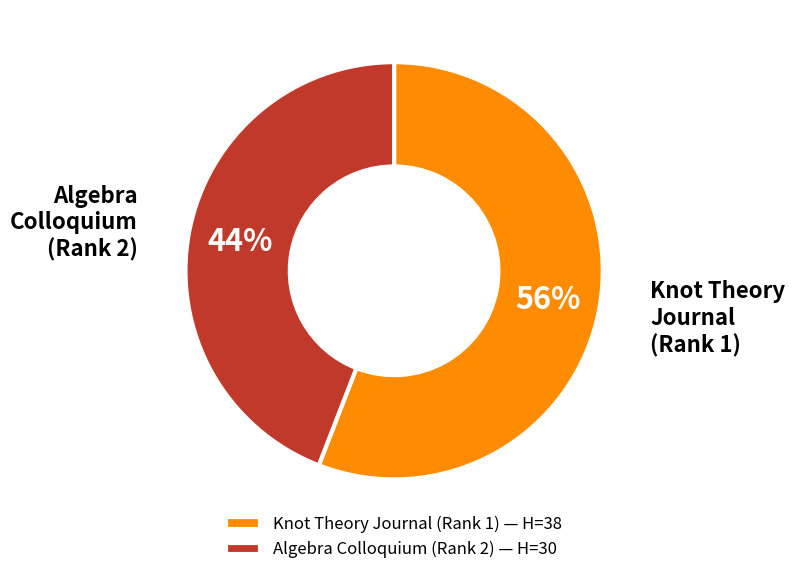

Which has a higher value, Knot Theory Journal (Rank 1) — H=38 or Algebra Colloquium (Rank 2) — H=30?

Knot Theory Journal (Rank 1) — H=38